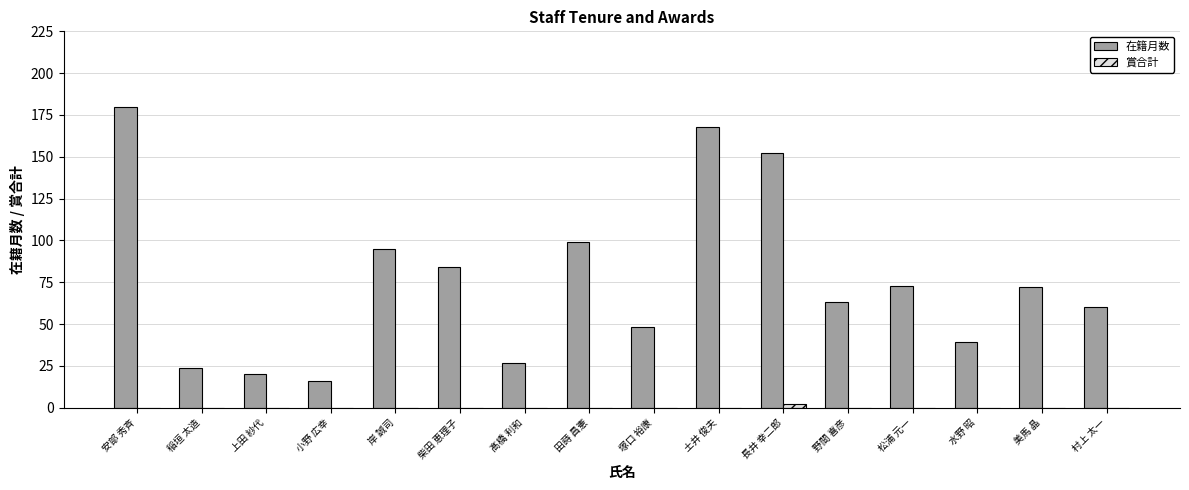

What is the maximum value shown in the chart?

180